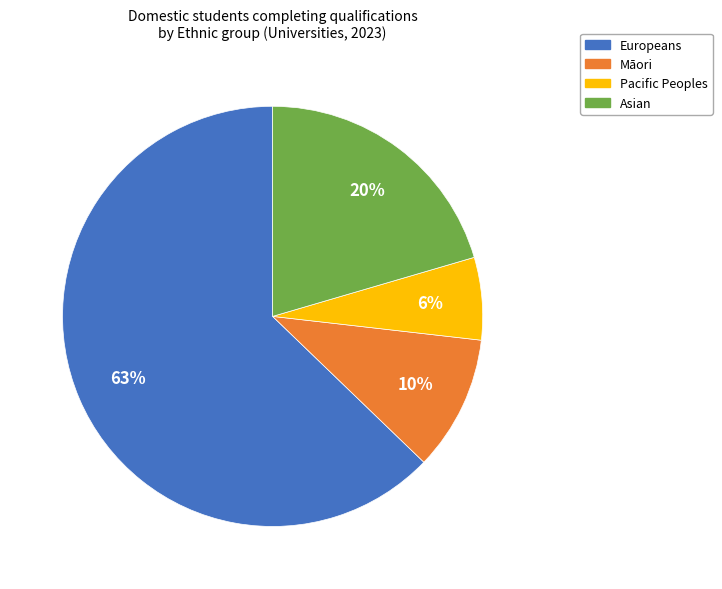

To the nearest percent, what is the difference between the Asian and Pacific Peoples slice percentages?

14%